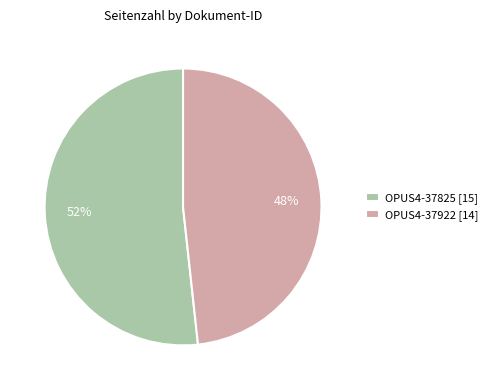

To the nearest percent, what is the combined percentage of OPUS4-37922 and OPUS4-37825?

100%